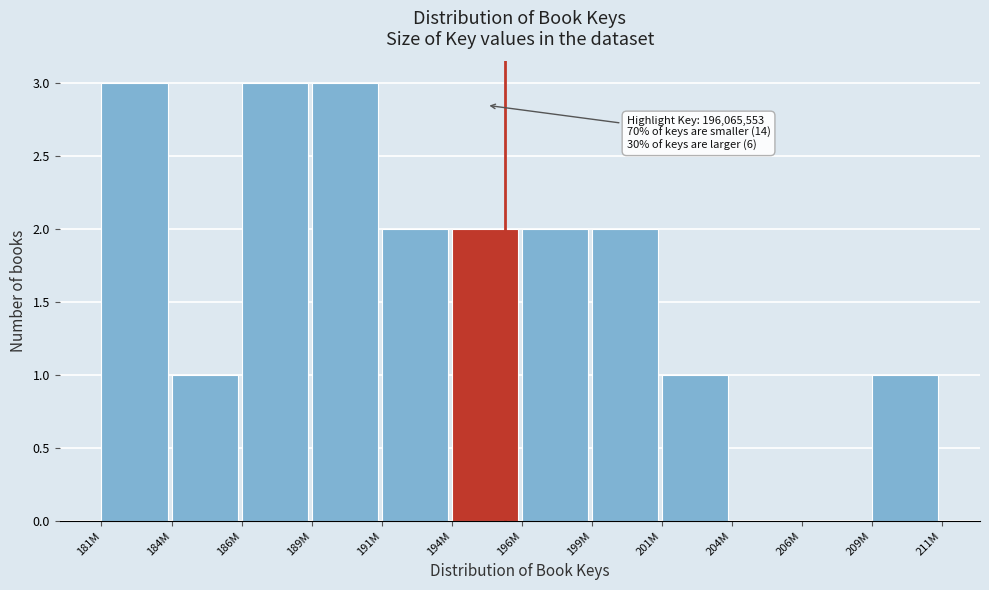

Reading left to right, transcribe all the data shown in this chart.

181M=3	184M=1	186M=3	189M=3	191M=2	194M=2	196M=2	199M=2	201M=1	204M=0	206M=0	209M=1